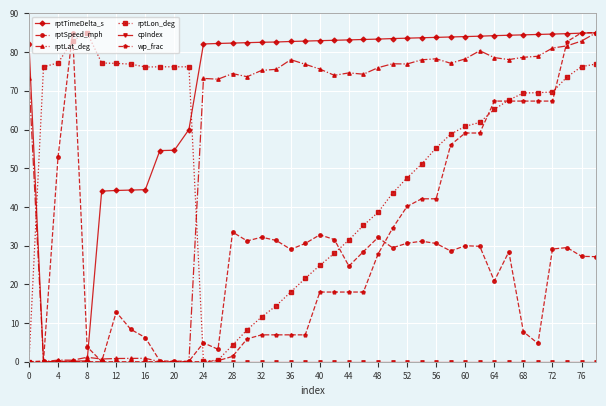

True or false: rptLat_deg has more than 1 interior local peaks.

True